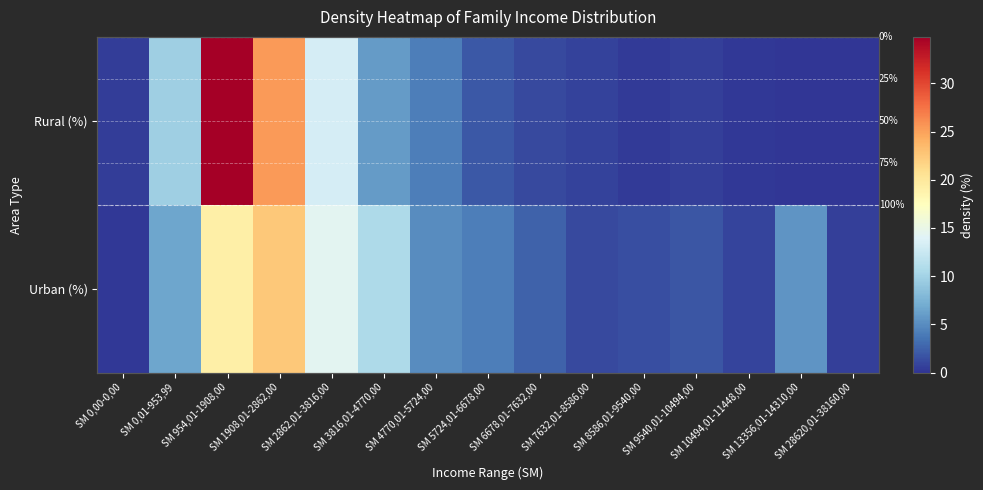

Is it true that Rural (%) equals 2.0 at SM 5724,01-6678,00?

True